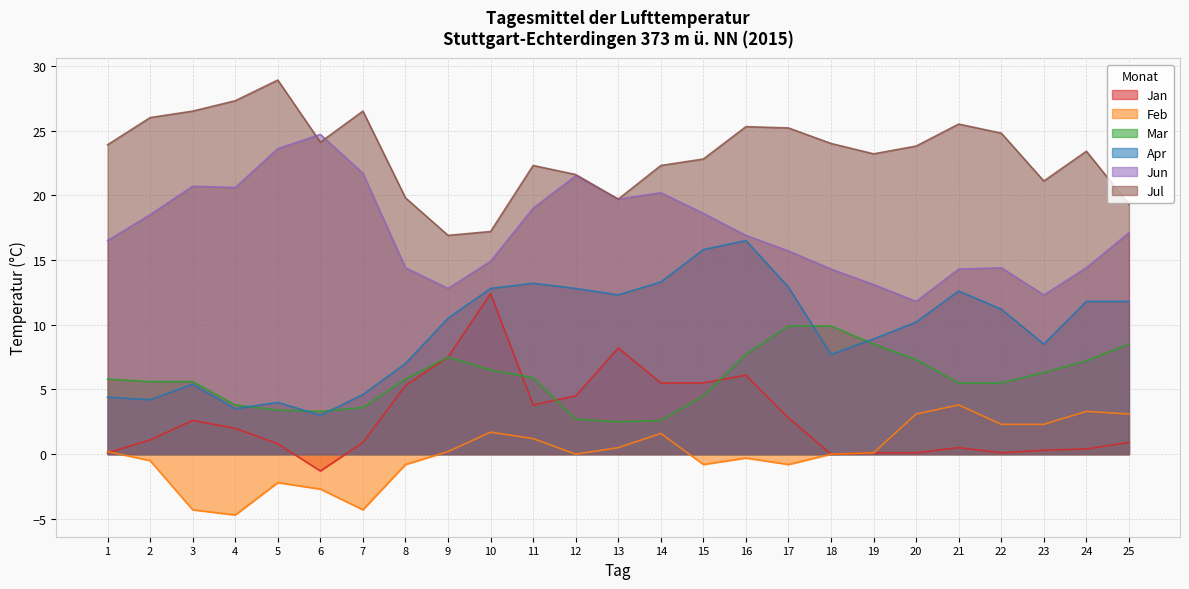

Reading left to right, transcribe all the data shown in this chart.

Jan: 1=0.1	2=1.1	3=2.6	4=2.0	5=0.8	6=-1.3	7=0.9	8=5.3	9=7.5	10=12.4	11=3.8	12=4.5	13=8.2	14=5.5	15=5.5	16=6.1	17=2.8	18=0.0	19=0.1	20=0.1	21=0.5	22=0.1	23=0.3	24=0.4	25=0.9
Feb: 1=0.2	2=-0.5	3=-4.3	4=-4.7	5=-2.2	6=-2.7	7=-4.3	8=-0.8	9=0.2	10=1.7	11=1.2	12=0.0	13=0.5	14=1.6	15=-0.8	16=-0.3	17=-0.8	18=0.0	19=0.1	20=3.1	21=3.8	22=2.3	23=2.3	24=3.3	25=3.1
Mar: 1=5.8	2=5.6	3=5.6	4=3.8	5=3.4	6=3.3	7=3.6	8=5.8	9=7.5	10=6.5	11=5.9	12=2.7	13=2.5	14=2.6	15=4.5	16=7.7	17=9.9	18=9.9	19=8.5	20=7.3	21=5.5	22=5.5	23=6.3	24=7.2	25=8.5
Apr: 1=4.4	2=4.2	3=5.4	4=3.5	5=4.0	6=3.0	7=4.6	8=7.0	9=10.5	10=12.8	11=13.2	12=12.8	13=12.3	14=13.3	15=15.8	16=16.5	17=12.9	18=7.7	19=8.9	20=10.2	21=12.6	22=11.2	23=8.5	24=11.8	25=11.8
Jun: 1=16.5	2=18.5	3=20.7	4=20.6	5=23.6	6=24.7	7=21.7	8=14.4	9=12.8	10=14.9	11=19.0	12=21.5	13=19.7	14=20.2	15=18.6	16=16.9	17=15.7	18=14.3	19=13.1	20=11.8	21=14.3	22=14.4	23=12.3	24=14.4	25=17.1
Jul: 1=23.9	2=26.0	3=26.5	4=27.3	5=28.9	6=24.1	7=26.5	8=19.8	9=16.9	10=17.2	11=22.3	12=21.6	13=19.7	14=22.3	15=22.8	16=25.3	17=25.2	18=24.0	19=23.2	20=23.8	21=25.5	22=24.8	23=21.1	24=23.4	25=19.3